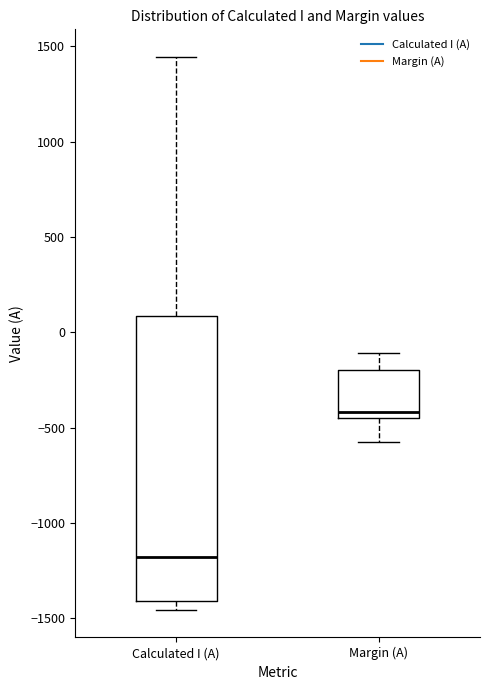

Where does the upper whisker of the box for Calculated I (A) end on the y-axis? The values are not printed on the chart, so give them approximately, as read against the axis.

1450